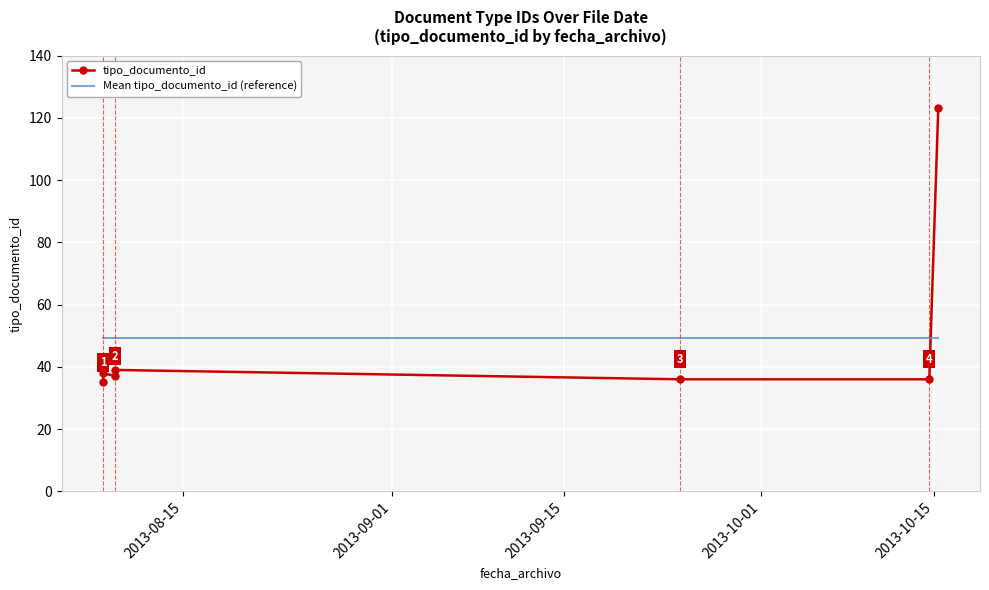

At which label is Mean tipo_documento_id (reference) closest to 49?

2013-08-15